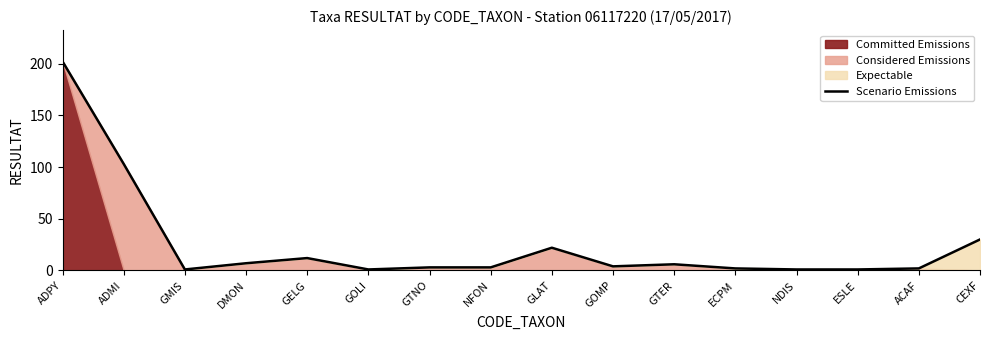

List the labels in order of value, largest first.

ADPY, ADMI, CEXF, GLAT, GELG, DMON, GTER, GOMP, GTNO, NFON, ECPM, ACAF, GMIS, GOLI, NDIS, ESLE